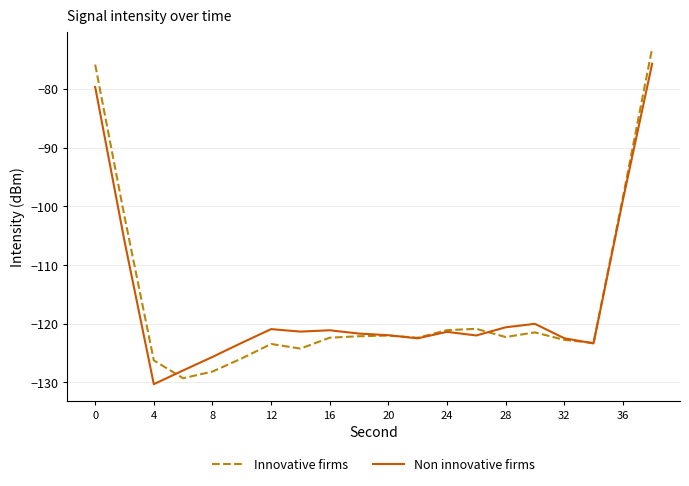

Is this an area chart (filled region under the line)?

No